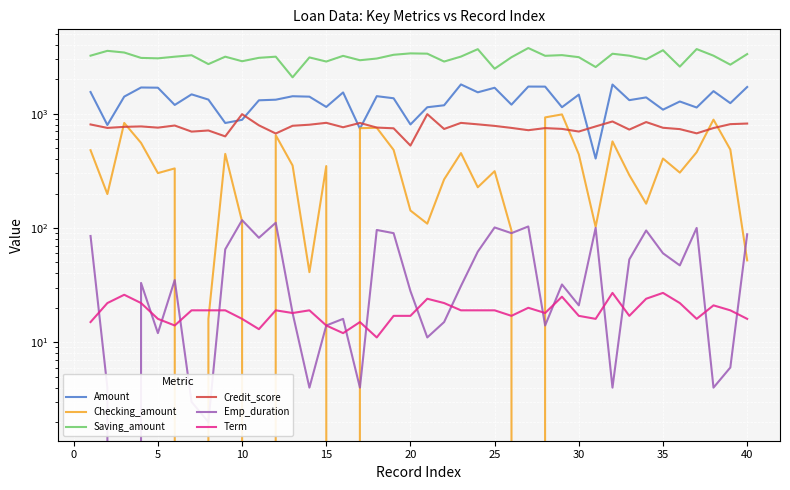

What is the maximum value shown in the chart?

3757